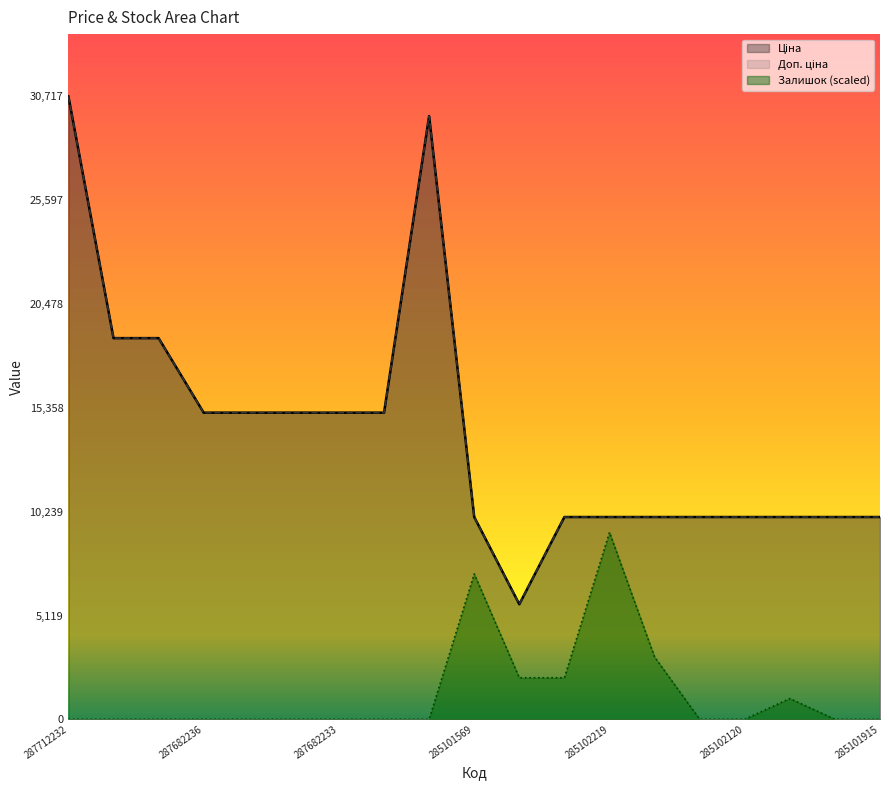

What is the average value of the Залишок series?

1293.4